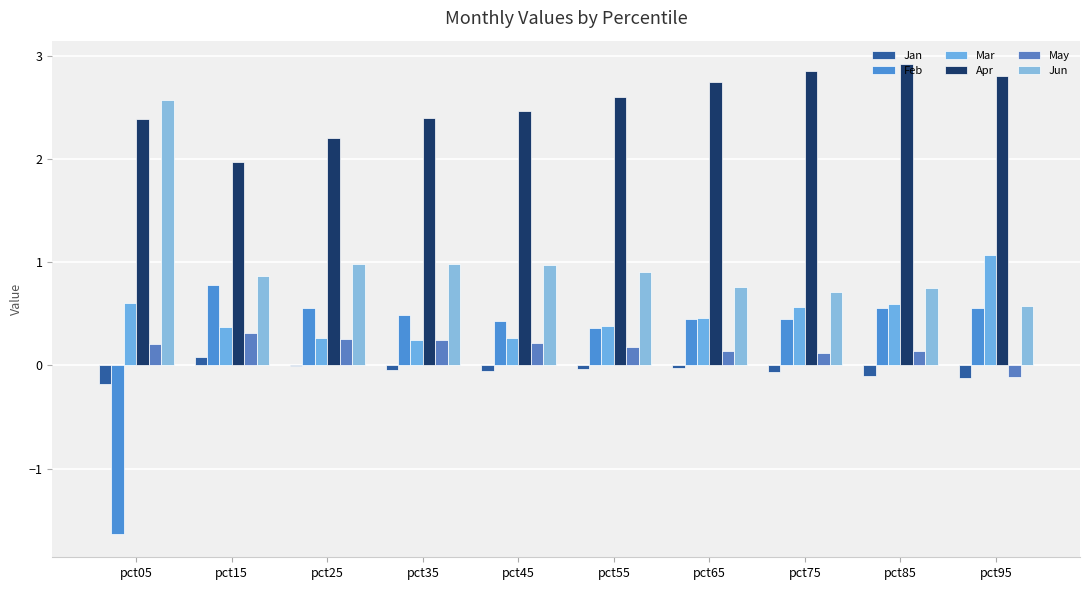

What is the approximate value of Jun at pct55?

0.9